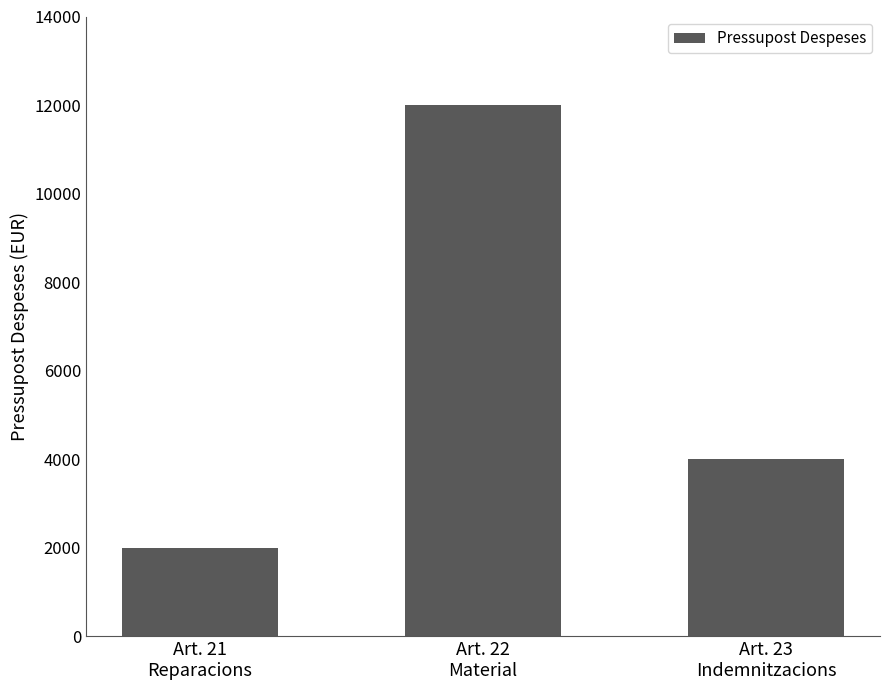

What is the change in value from Art. 21
Reparacions to Art. 22
Material?

+10000